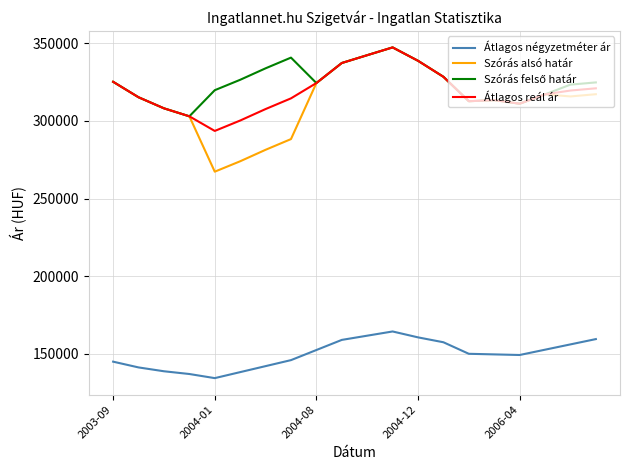

Which series has the largest range (max minus min)?

Szórás alsó határ